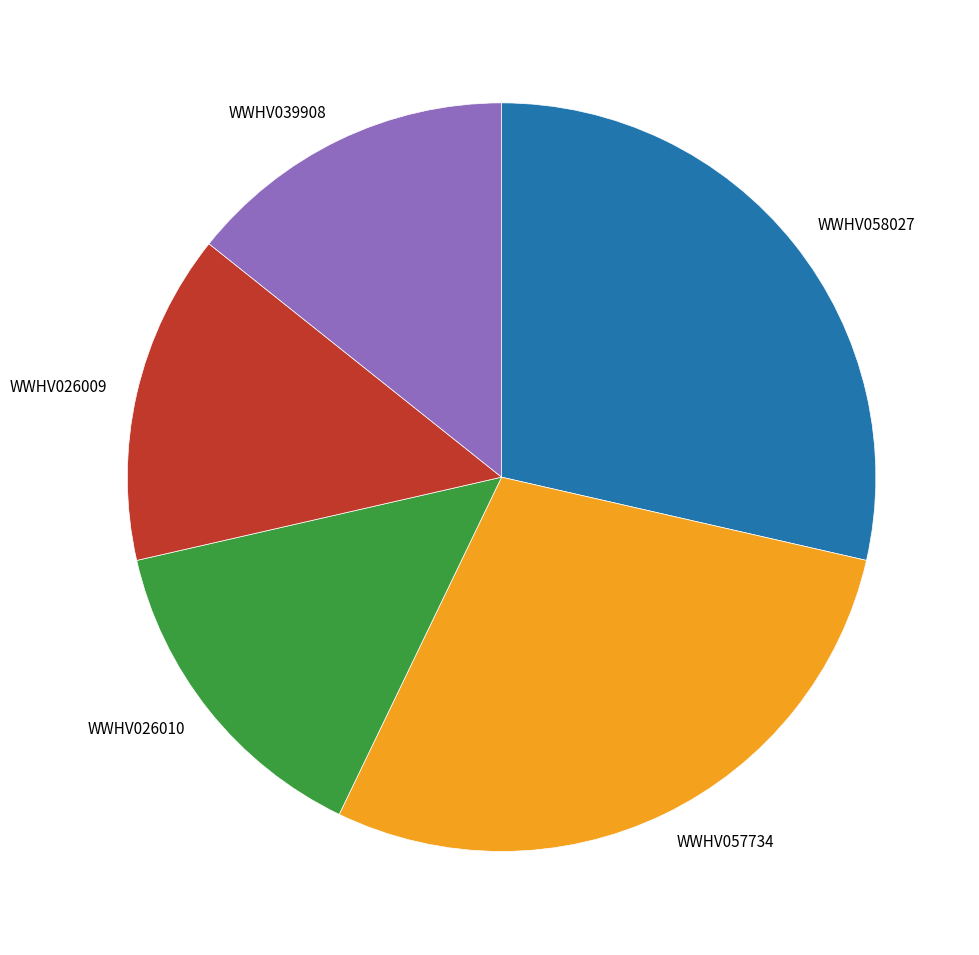

Approximately how many times larger is the value at WWHV039908 compared to WWHV057734?

0.5